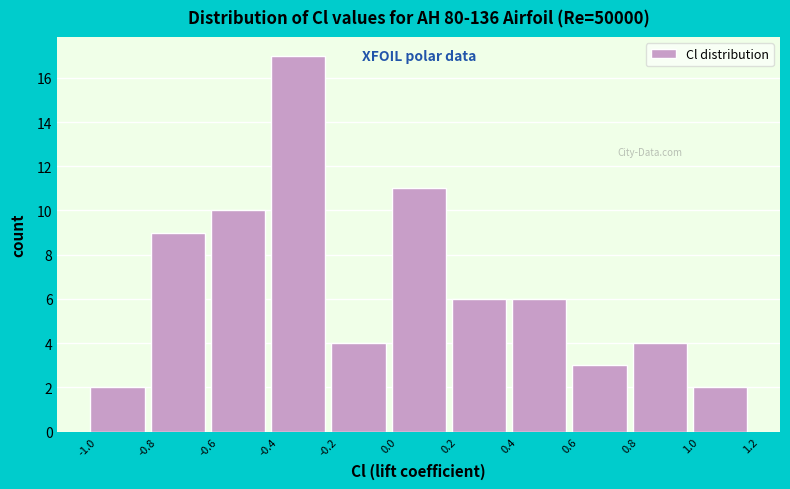

Reading left to right, transcribe this chart: for each bar, give the range it covers on the x-axis and its height. The values are not printed on the chart, so give them approximately, as read against the axis.

-1.0 to -0.8: 2
-0.8 to -0.6: 9
-0.6 to -0.4: 10
-0.4 to -0.2: 17
-0.2 to 0.0: 4
0.0 to 0.2: 11
0.2 to 0.4: 6
0.4 to 0.6: 6
0.6 to 0.8: 3
0.8 to 1.0: 4
1.0 to 1.2: 2